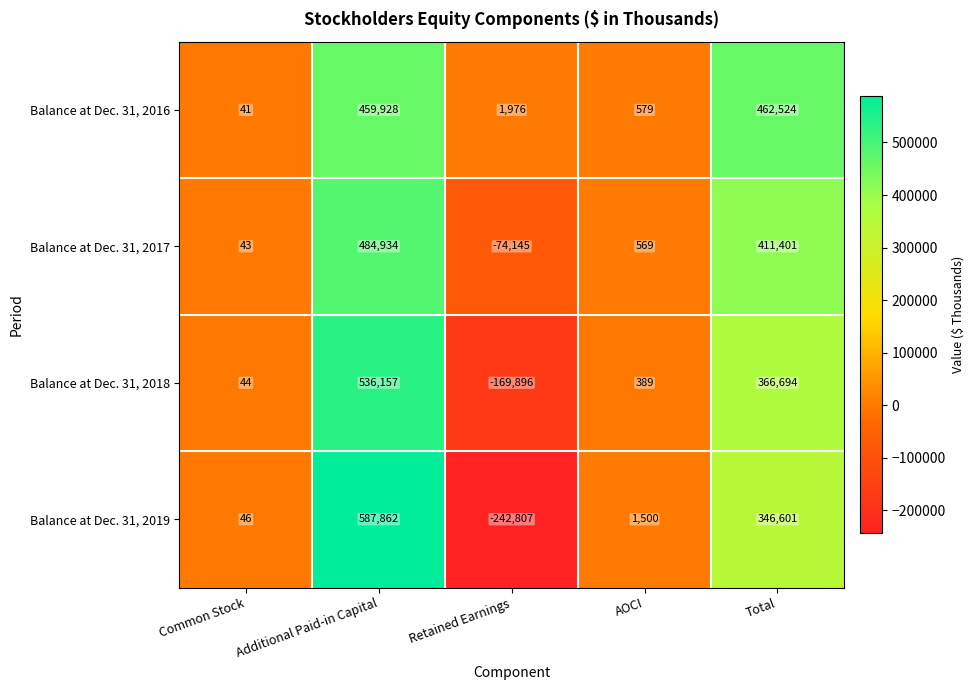

Is it true that Balance at Dec. 31, 2019 equals 9 at Common Stock?

False